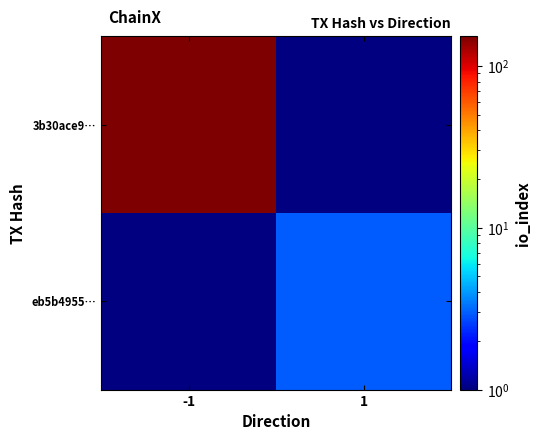

Is the value of 3b30ace9… at 1 greater than the value of eb5b4955… at 1?

No